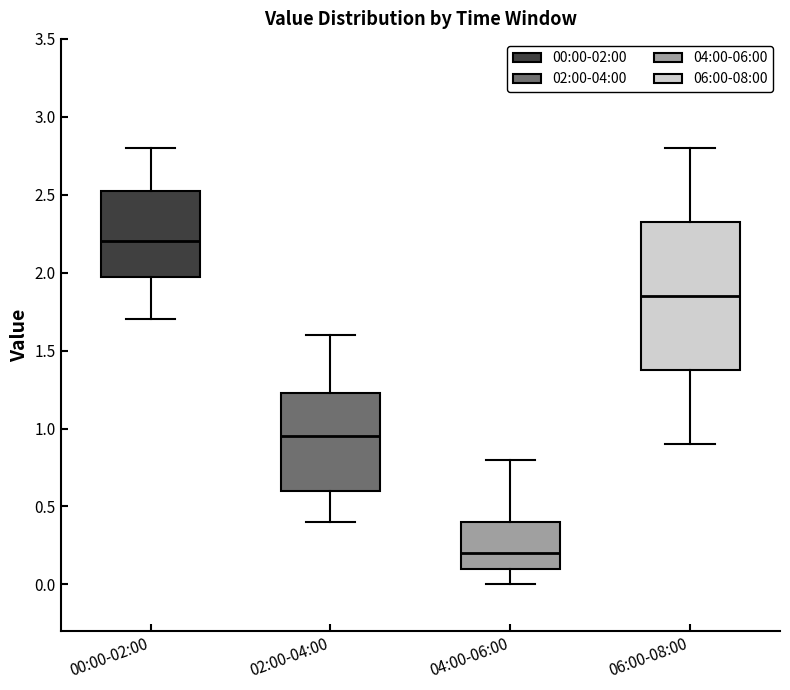

Which box is the tallest, from its lower edge to its upper edge?

06:00-08:00